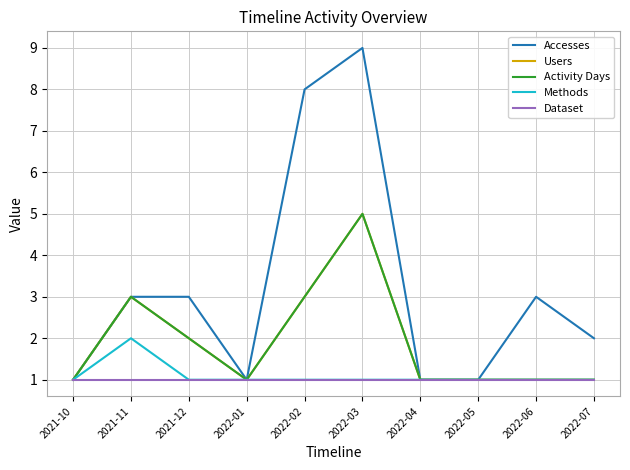

Is this an area chart (filled region under the line)?

No